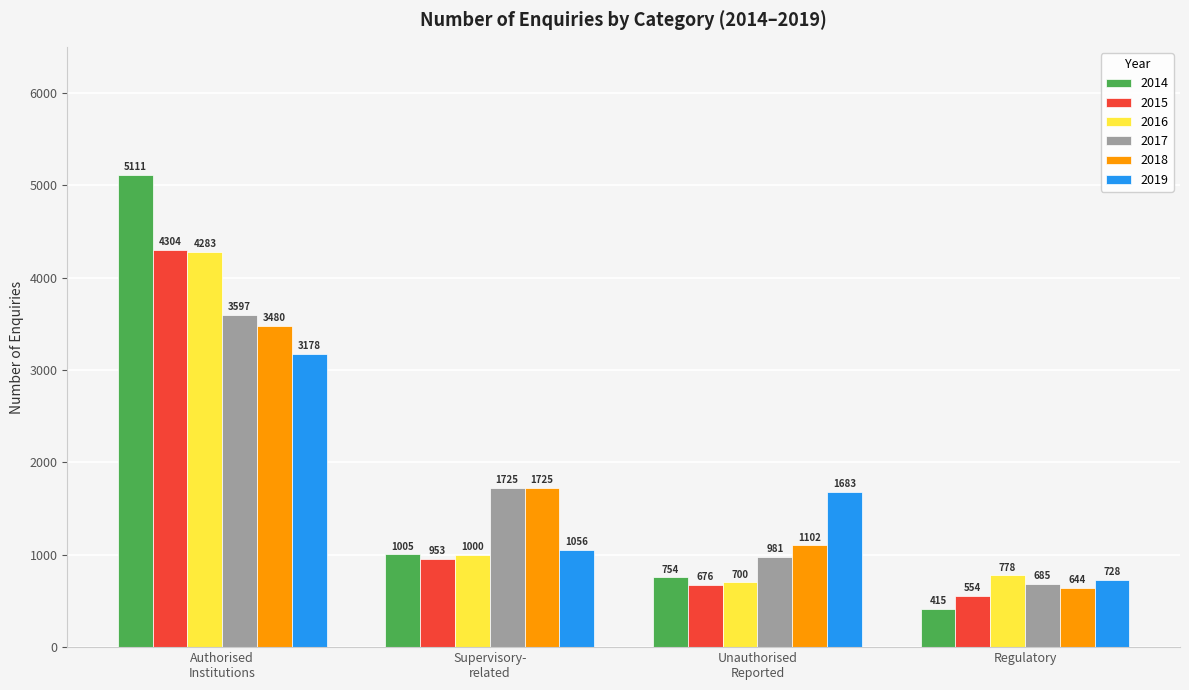

What is the minimum value shown in the chart?

415